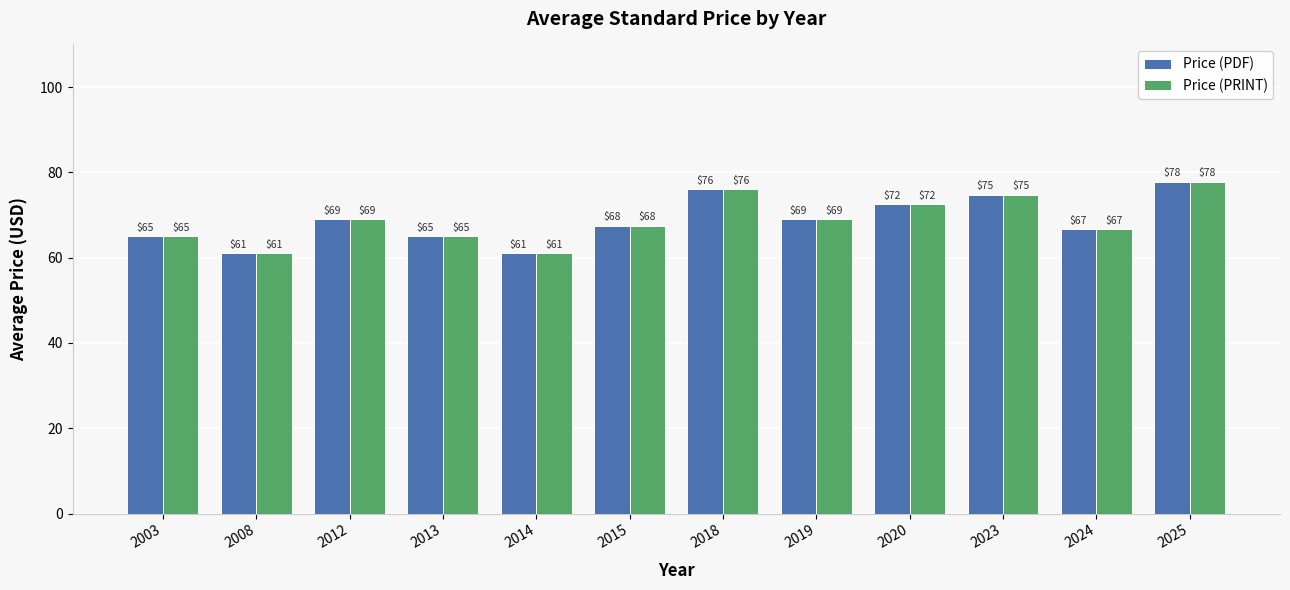

What is the average value of the Price (PRINT) series?

68.8